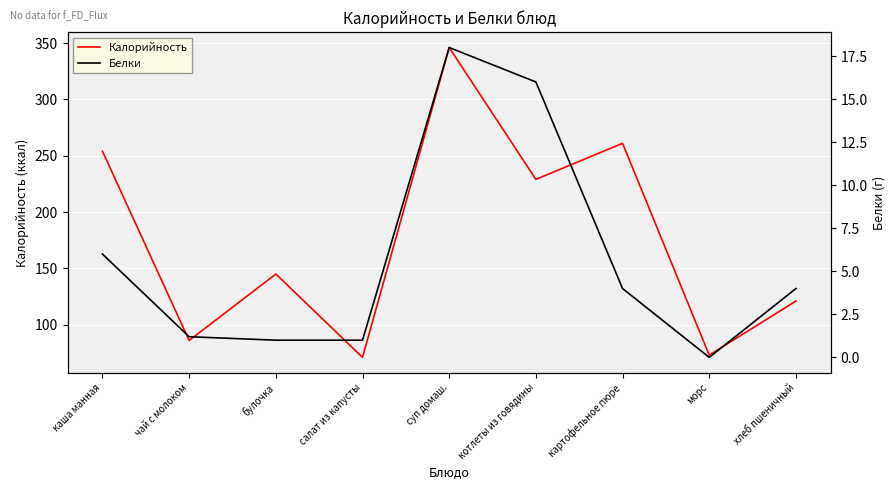

Which has a higher value, хлеб пшеничный or каша манная?

каша манная